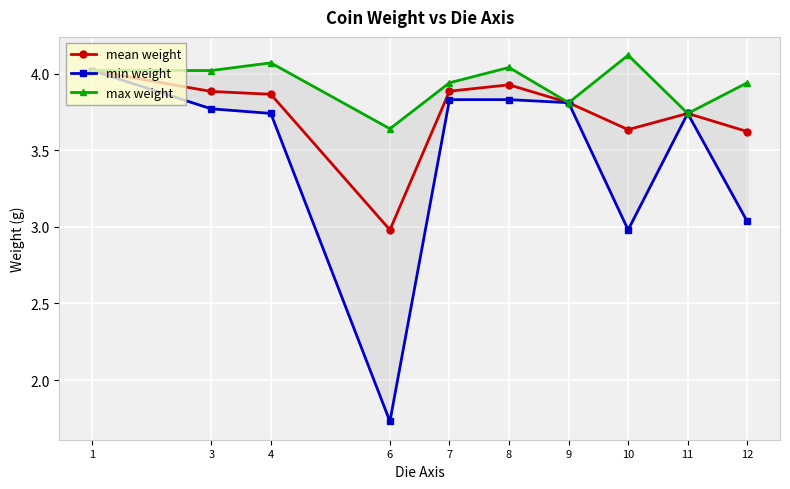

Between 8 and 11, which is larger?

8